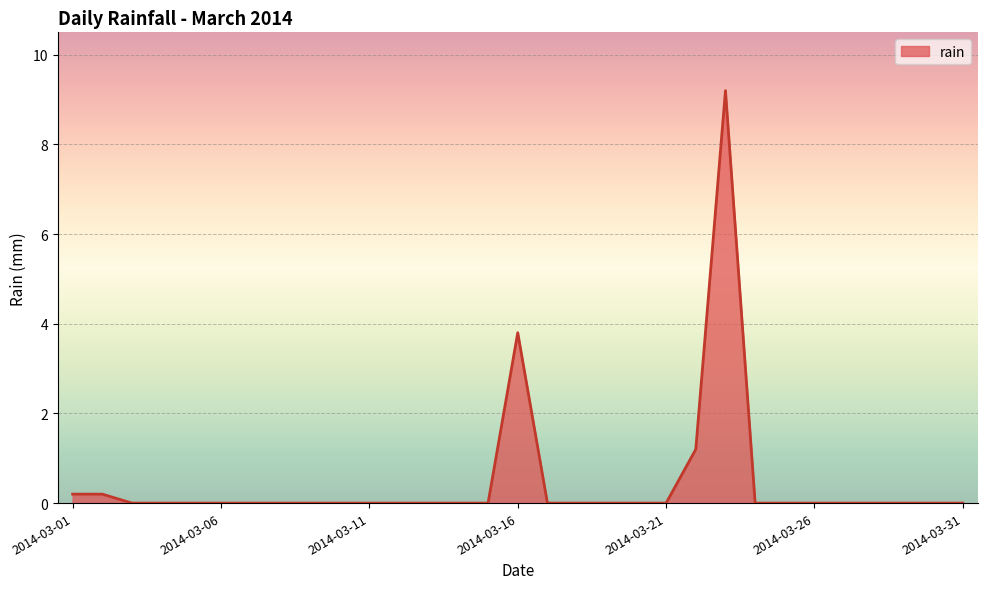

What is the maximum value shown in the chart?

9.2